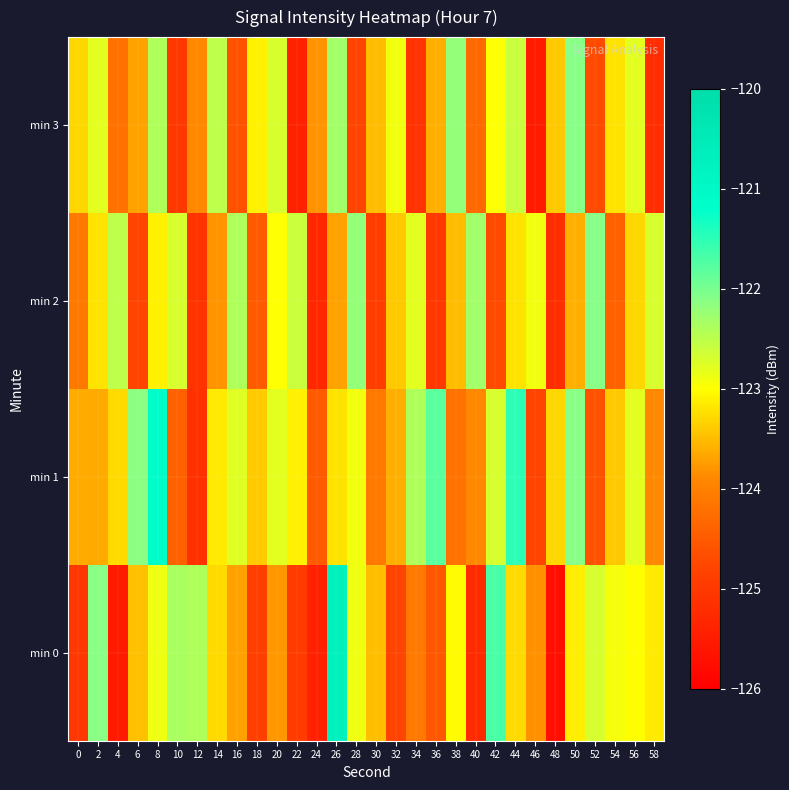

What is the difference between the highest and lowest values at 26?

3.0